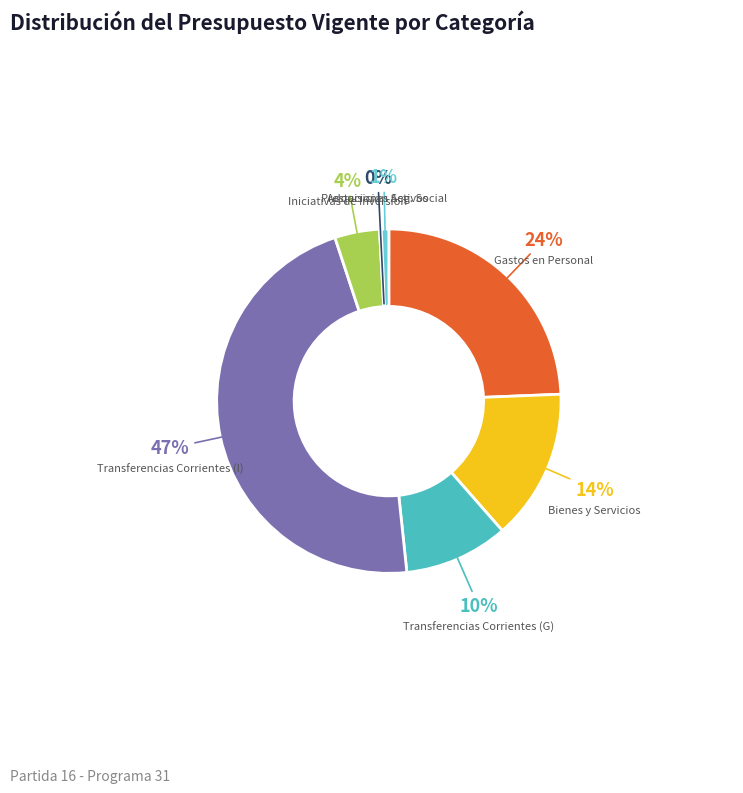

To the nearest percent, what is the difference between the Bienes y Servicios and Iniciativas de Inversion slice percentages?

10%